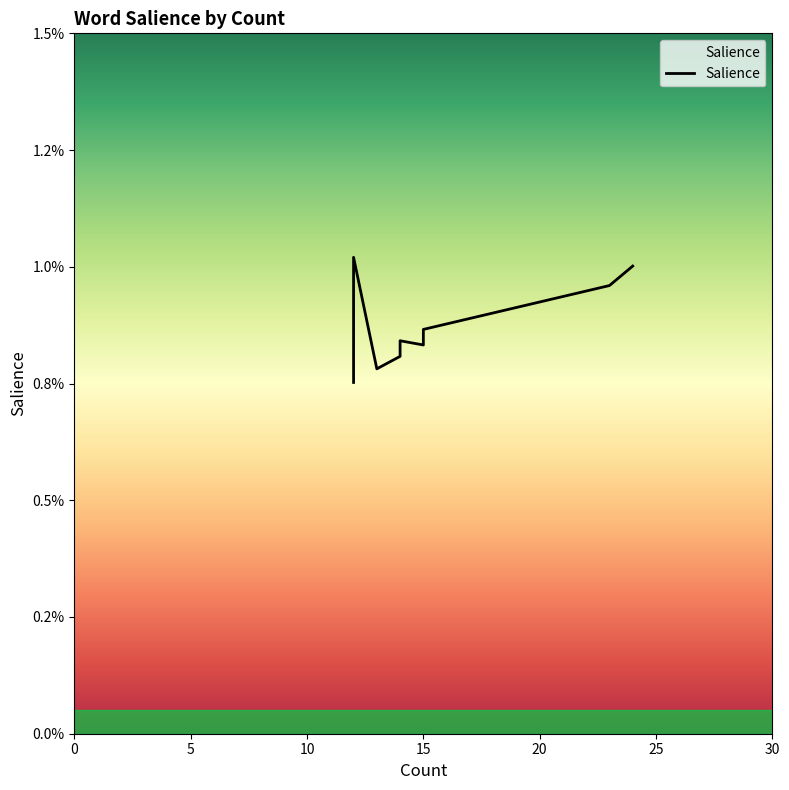

Count the number of categories in the chart.

18